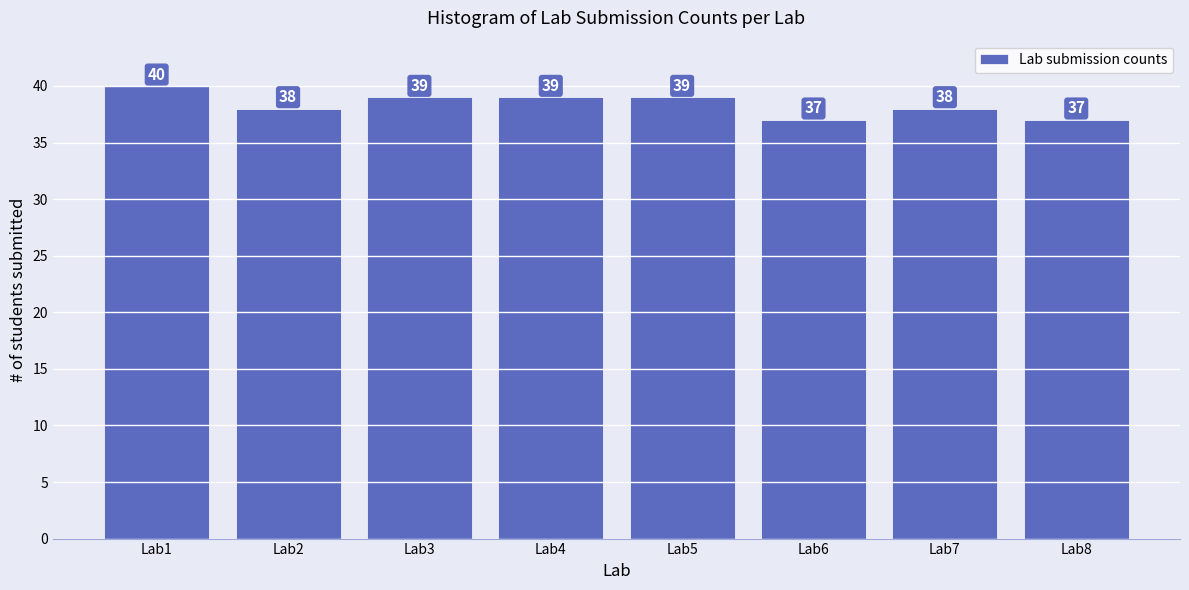

Are the bars grouped side by side (vs. stacked)?

No